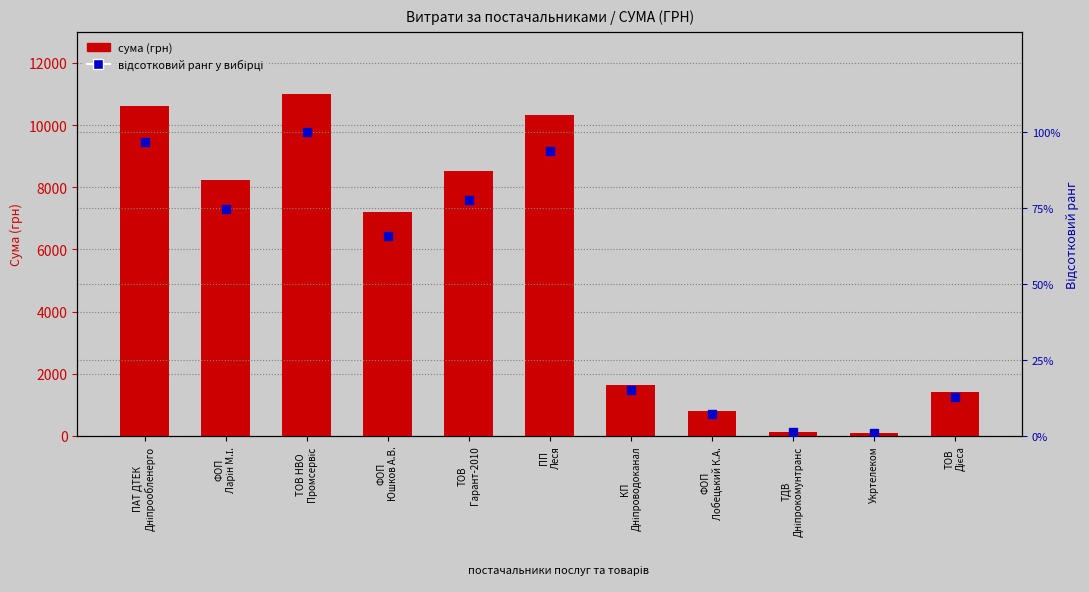

At how many categories does at least one series exceed 3954?

6